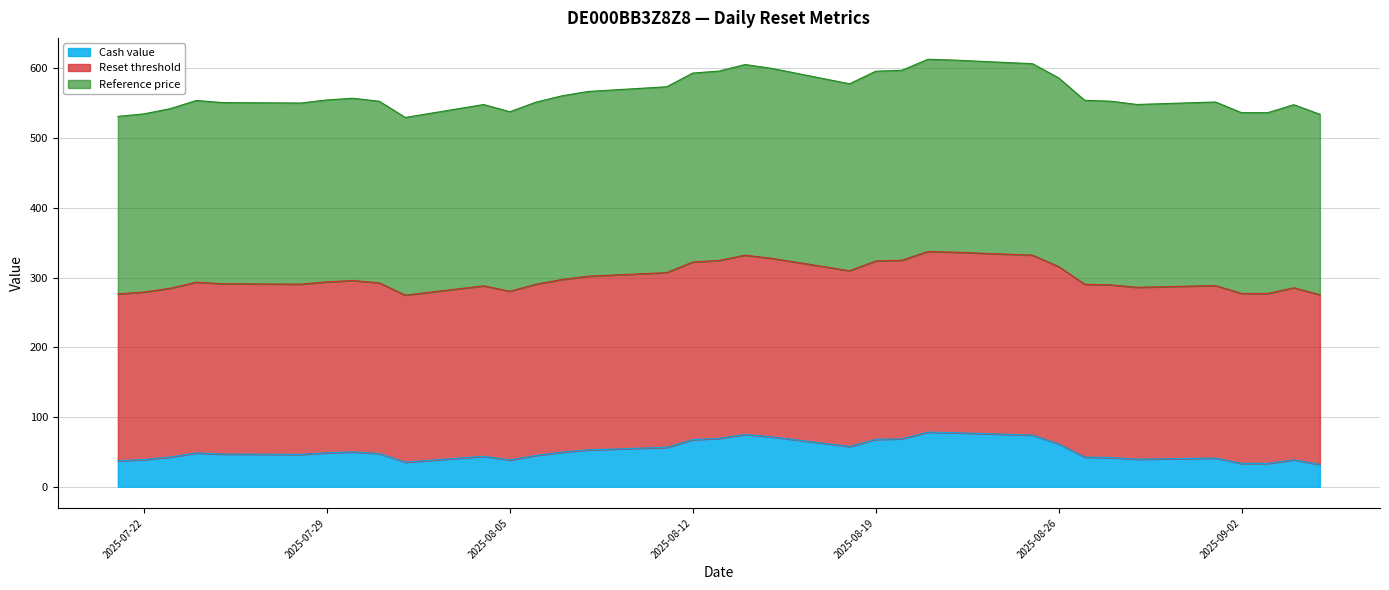

What is the maximum value for Cash value?

78.3